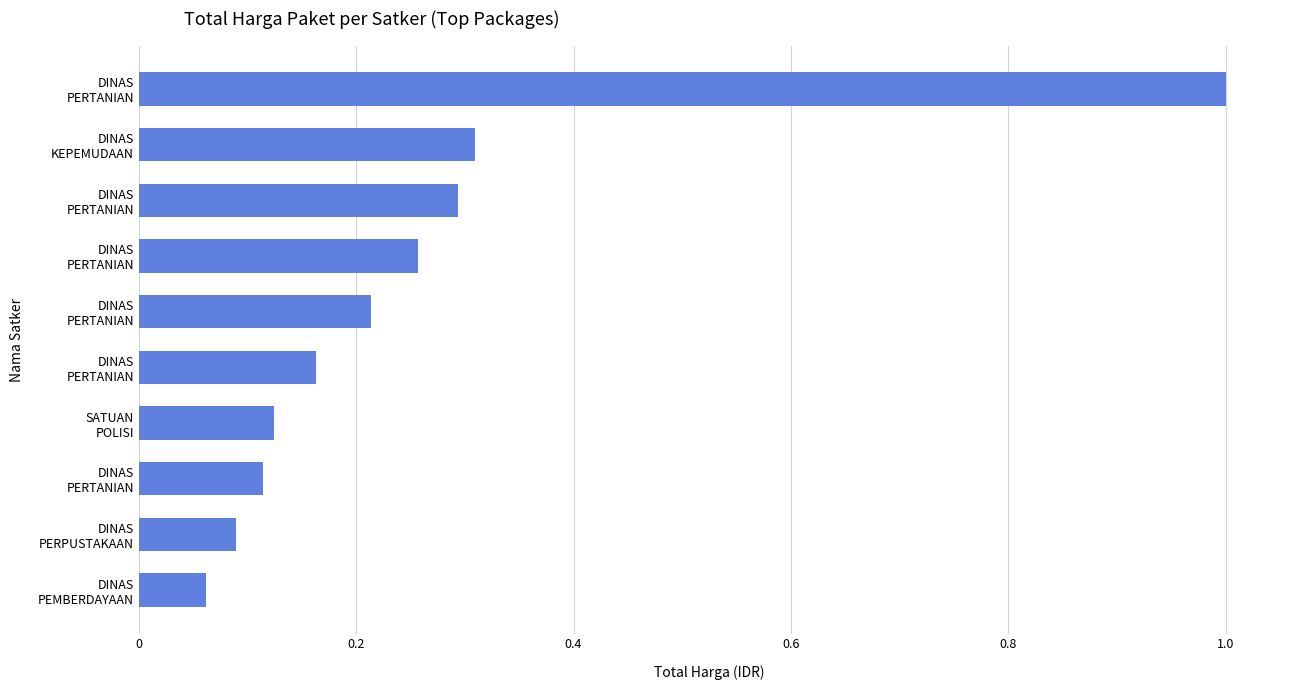

Count the number of categories in the chart.

10